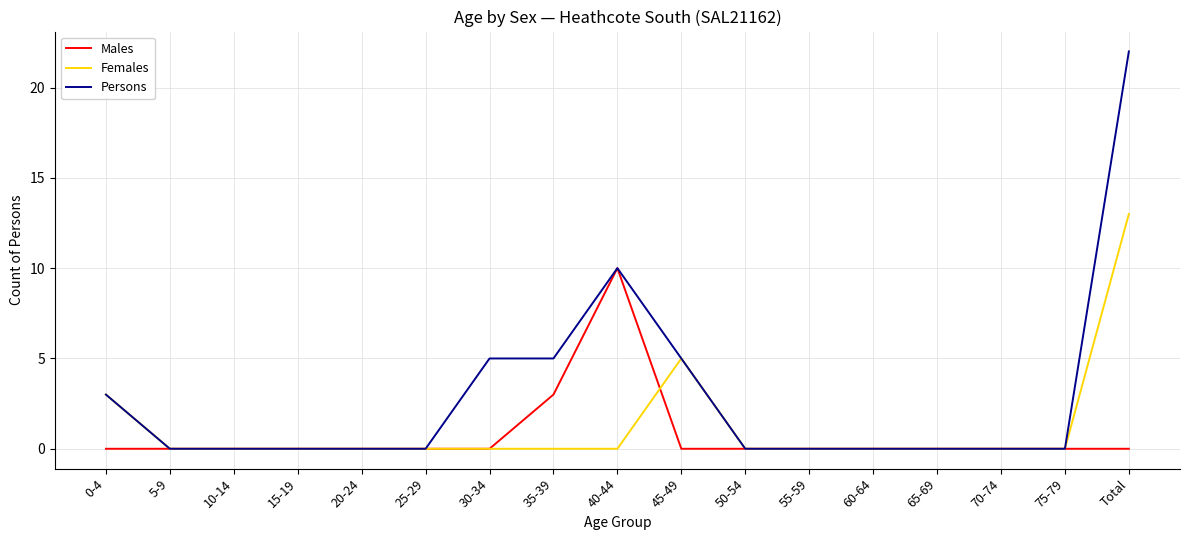

What position from the left is 65-69?

14